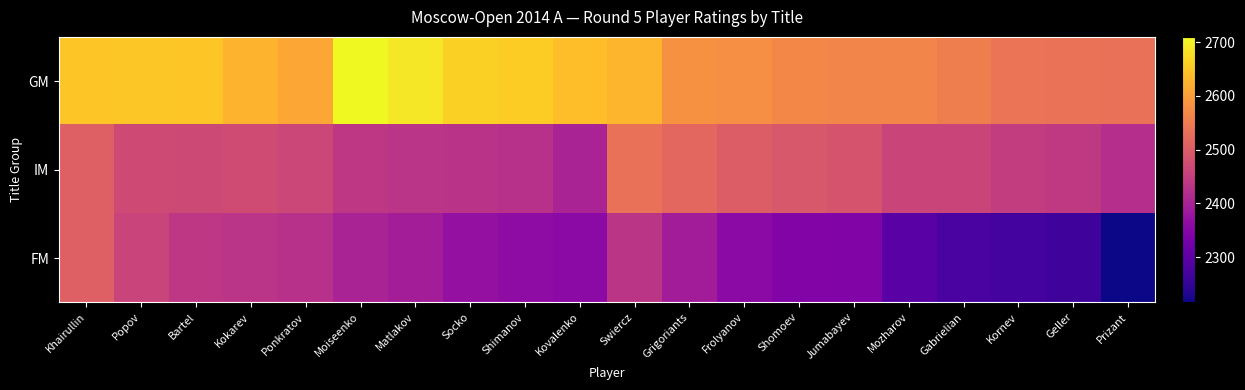

Which label corresponds to the largest value in the chart?

Moiseenko